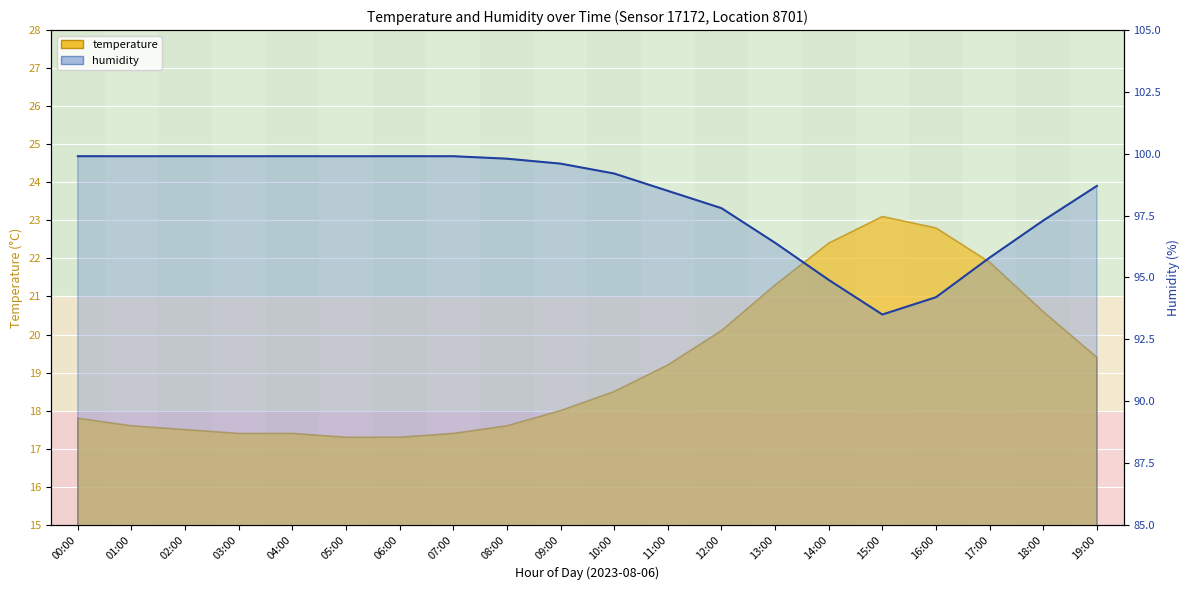

What is the label of the 15th point from the left?

14:00